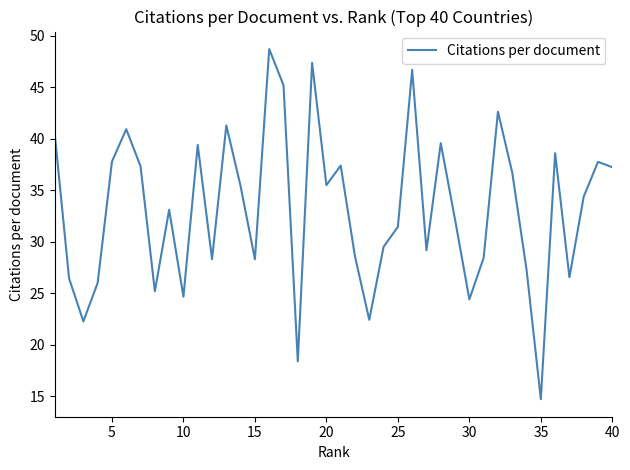

What is the maximum value shown in the chart?

48.7